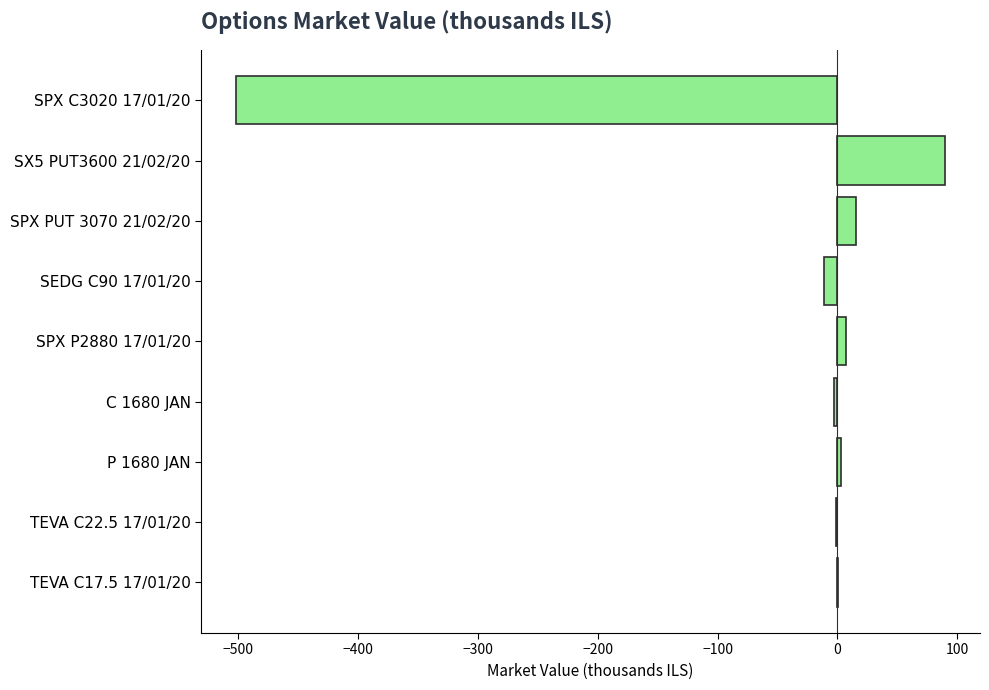

Count the number of data series in this chart.

1